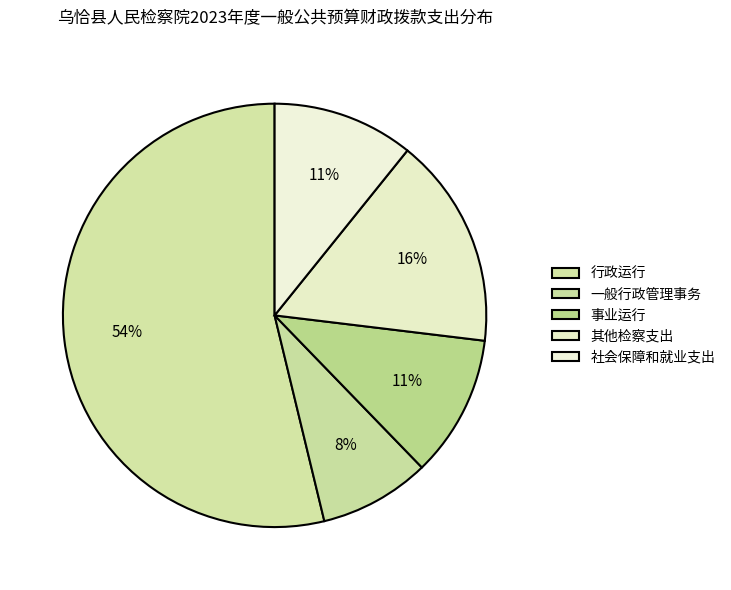

To the nearest percent, what is the average slice percentage?

20%